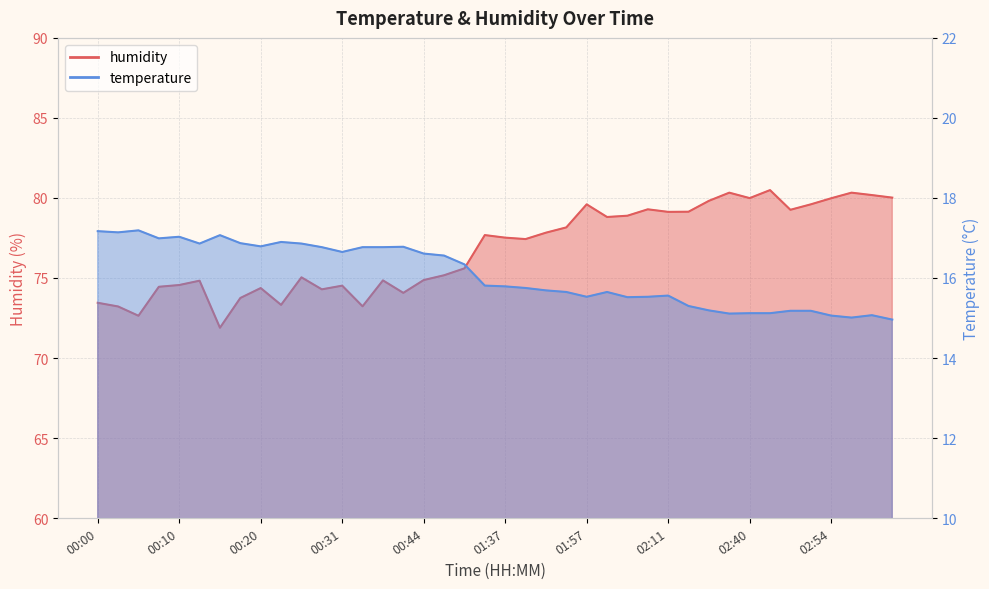

What is the minimum value for humidity?

71.9